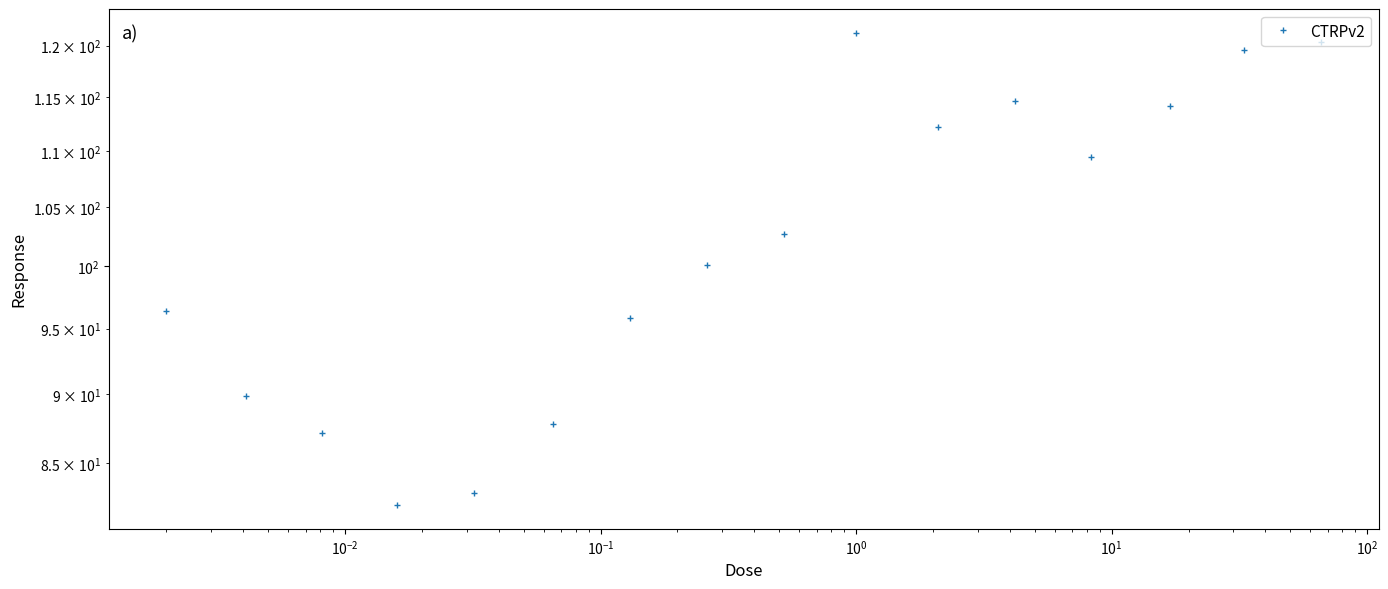

Is this an area chart (filled region under the line)?

No